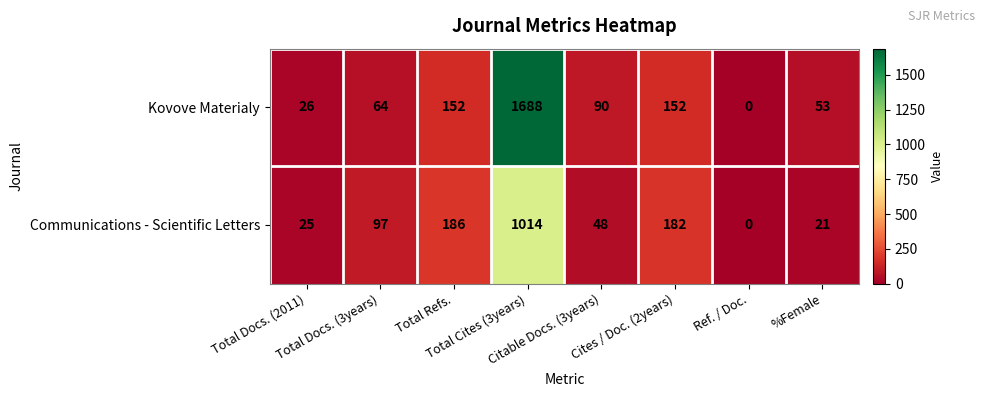

What is the total value across all series at Total Docs. (2011)?

51